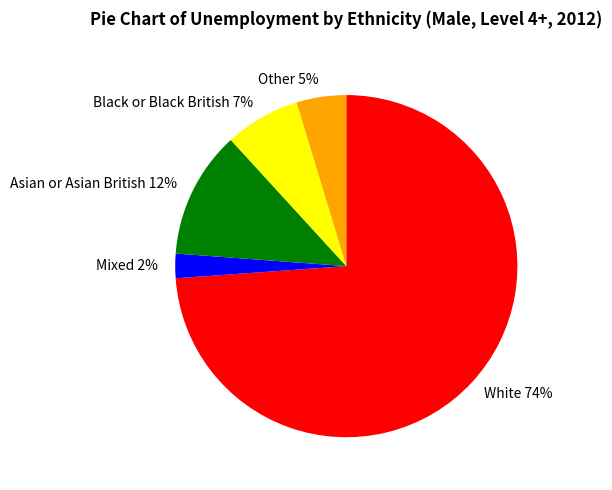

To the nearest percent, what portion does Mixed represent?

2%